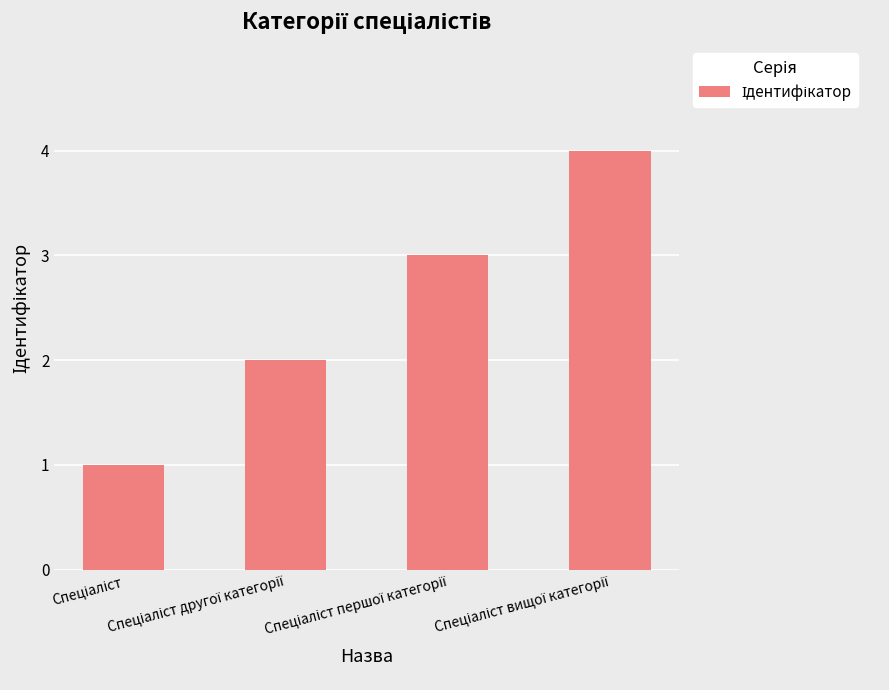

What is the sum of all values?

10